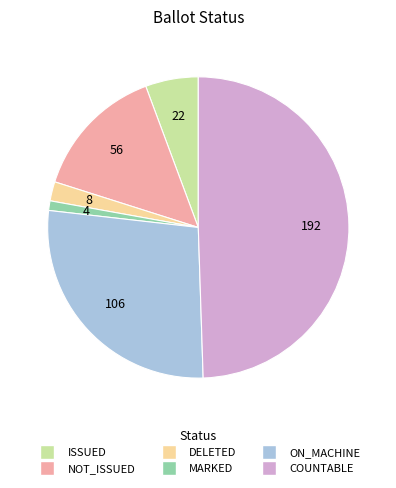

Count the number of slices in the pie.

6